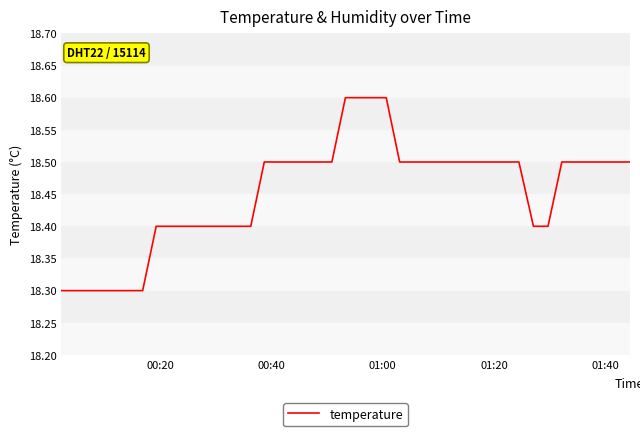

What is the maximum value shown in the chart?

18.6